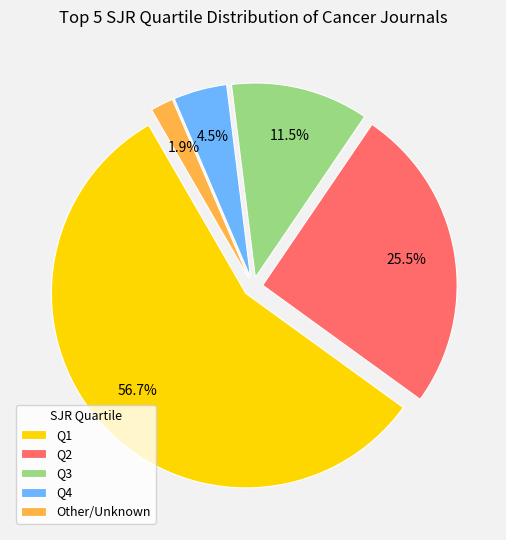

How many slices are in this pie chart?

5